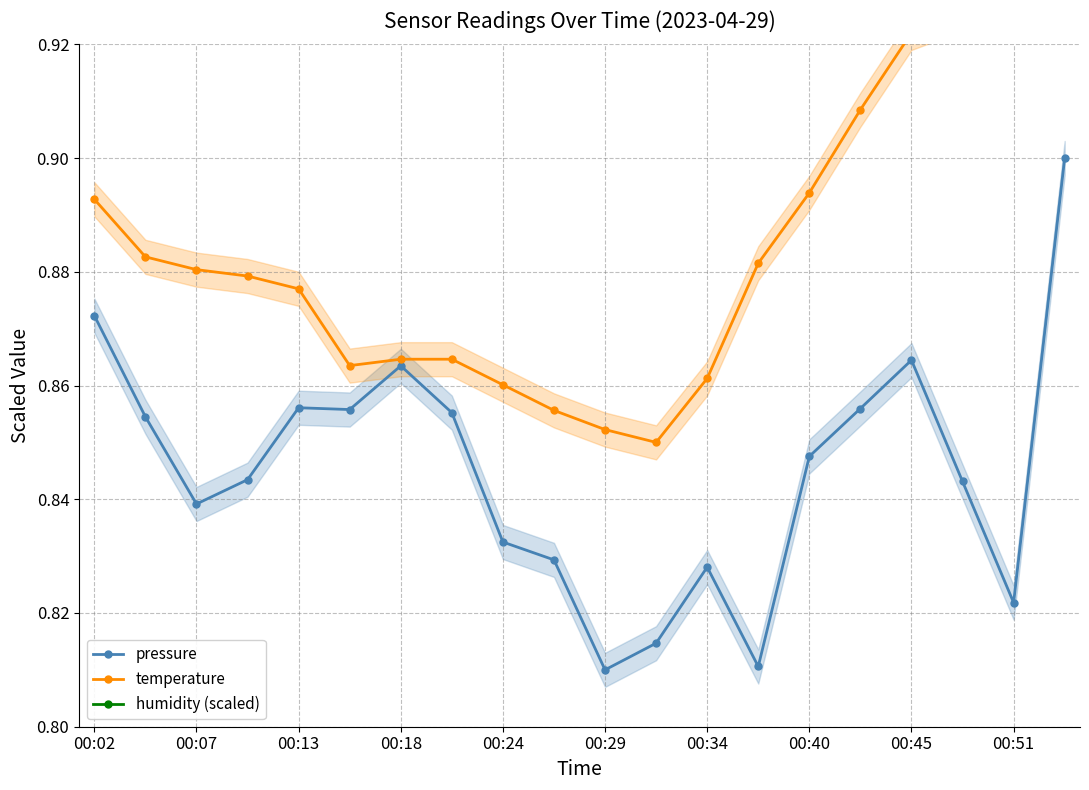

The pressure series shows 1.4 at 00:18. True or false?

False